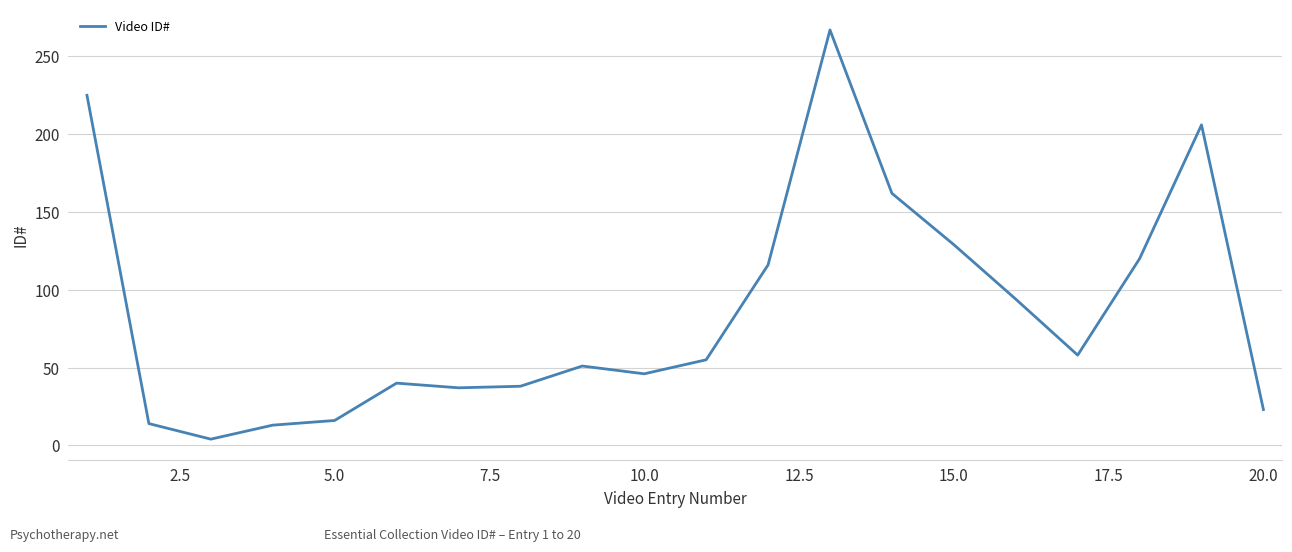

What is the difference between the maximum and minimum values?

263